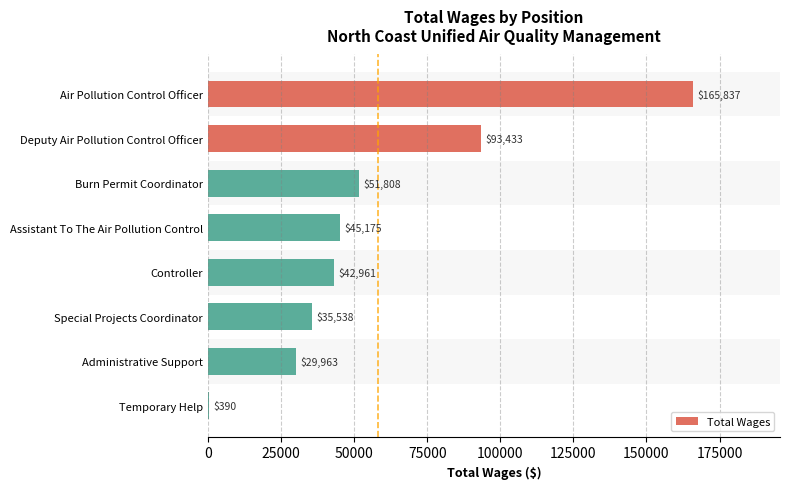

What is the sum of all values?

465105